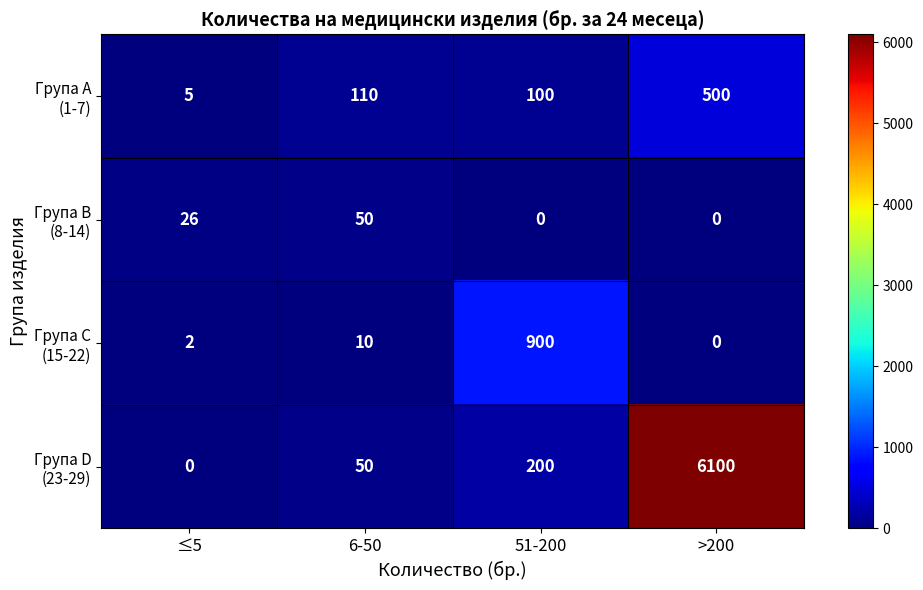

At which category is the sum across all series the highest?

>200